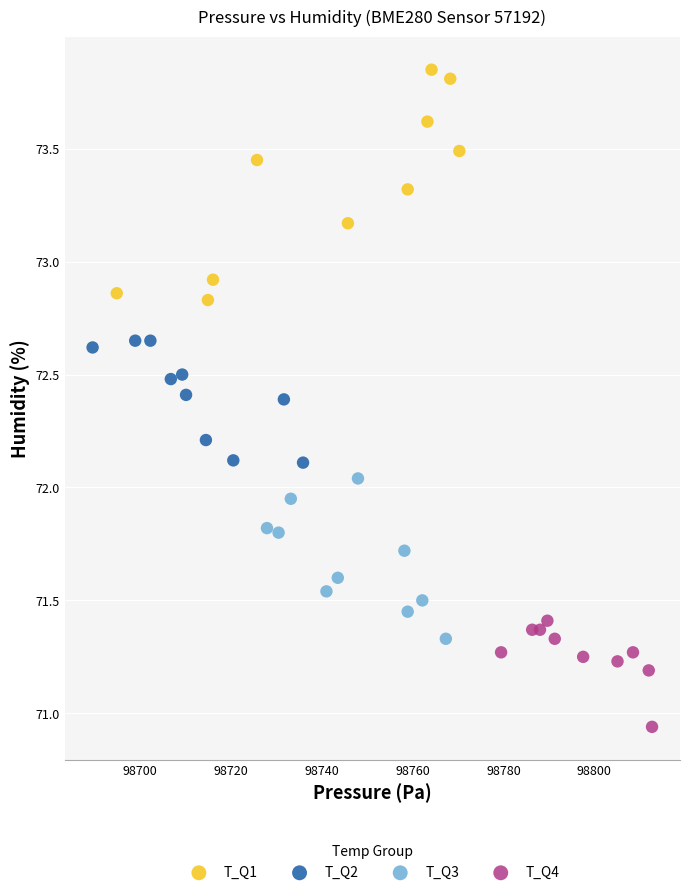

What are all the series names shown in the legend?

T_Q1, T_Q2, T_Q3, T_Q4